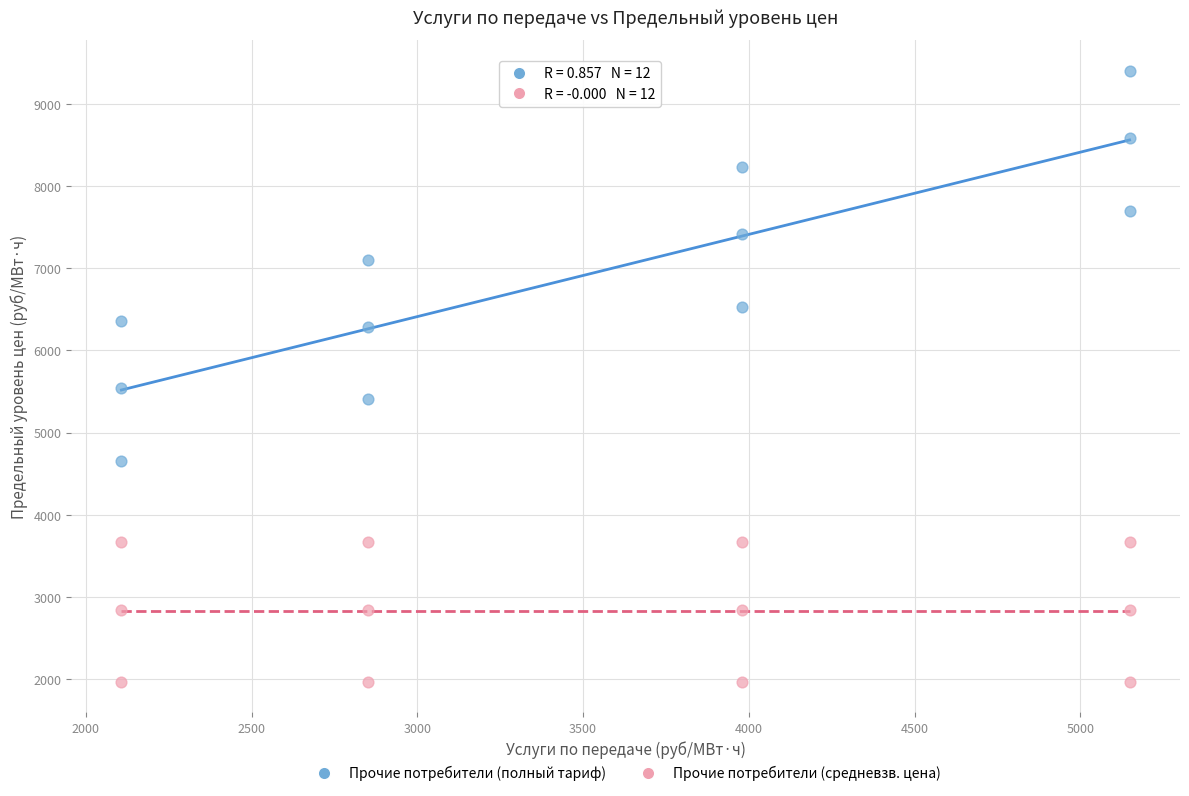

Which series contains the lowest Y value?

Прочие потребители (средневзв. цена)